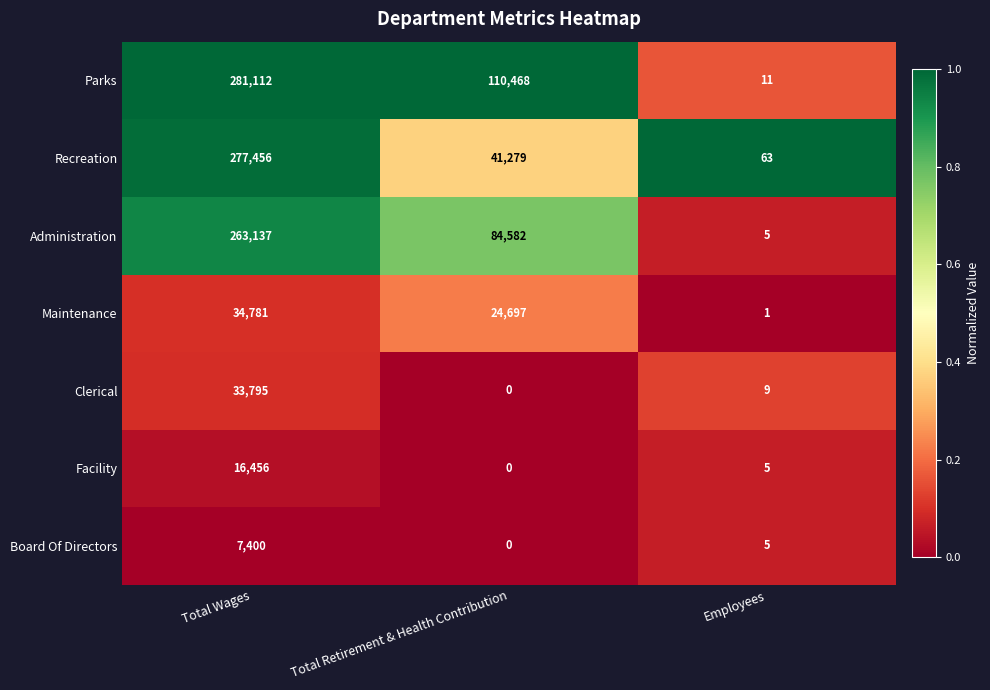

Which series has the largest range (max minus min)?

Parks